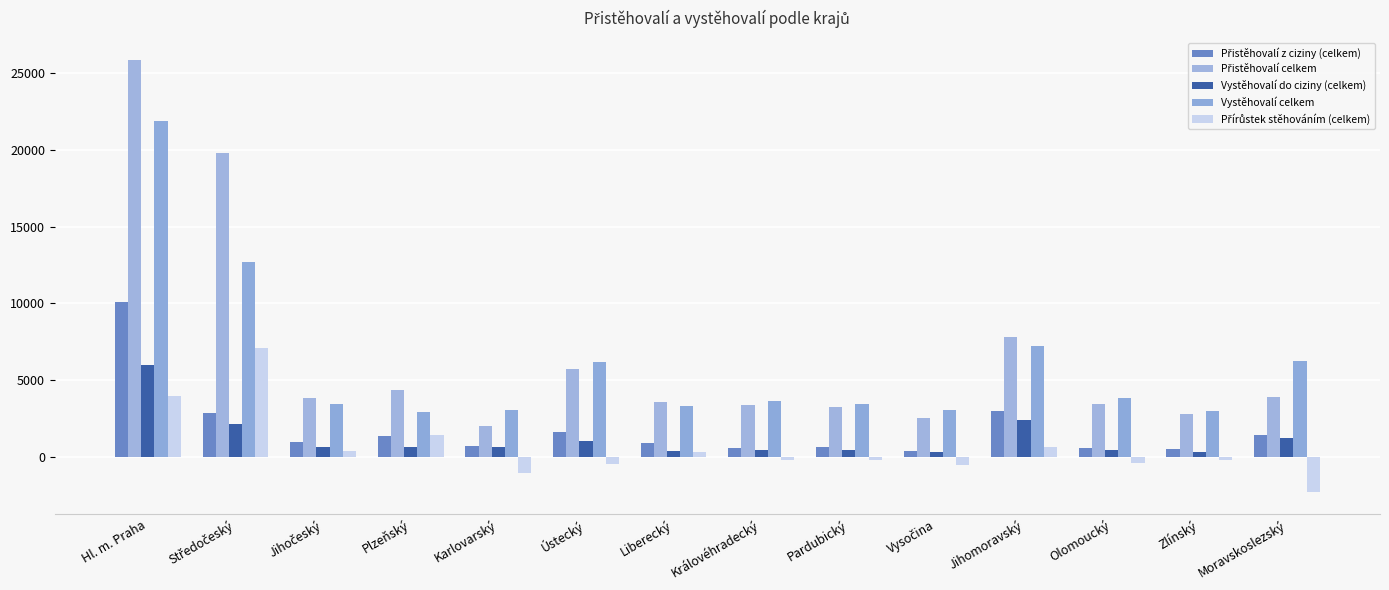

Reading left to right, what are all the values shown in this chart?

Přistěhovalí z ciziny (celkem): Hl. m. Praha=10086	Středočeský=2847	Jihočeský=965	Plzeňský=1390	Karlovarský=715	Ústecký=1652	Liberecký=892	Královéhradecký=546	Pardubický=639	Vysočina=358	Jihomoravský=3006	Olomoucký=562	Zlínský=495	Moravskoslezský=1430
Přistěhovalí celkem: Hl. m. Praha=25888	Středočeský=19832	Jihočeský=3851	Plzeňský=4332	Karlovarský=1992	Ústecký=5723	Liberecký=3584	Královéhradecký=3409	Pardubický=3259	Vysočina=2512	Jihomoravský=7841	Olomoucký=3444	Zlínský=2785	Moravskoslezský=3929
Vystěhovalí do ciziny (celkem): Hl. m. Praha=6007	Středočeský=2143	Jihočeský=610	Plzeňský=635	Karlovarský=673	Ústecký=1050	Liberecký=397	Královéhradecký=475	Pardubický=414	Vysočina=303	Jihomoravský=2402	Olomoucký=455	Zlínský=337	Moravskoslezský=1209
Vystěhovalí celkem: Hl. m. Praha=21905	Středočeský=12736	Jihočeský=3459	Plzeňský=2922	Karlovarský=3045	Ústecký=6164	Liberecký=3289	Královéhradecký=3643	Pardubický=3444	Vysočina=3034	Jihomoravský=7217	Olomoucký=3828	Zlínský=2987	Moravskoslezský=6235
Přírůstek stěhováním (celkem): Hl. m. Praha=3983	Středočeský=7096	Jihočeský=392	Plzeňský=1410	Karlovarský=-1053	Ústecký=-441	Liberecký=295	Královéhradecký=-234	Pardubický=-185	Vysočina=-522	Jihomoravský=624	Olomoucký=-384	Zlínský=-202	Moravskoslezský=-2306